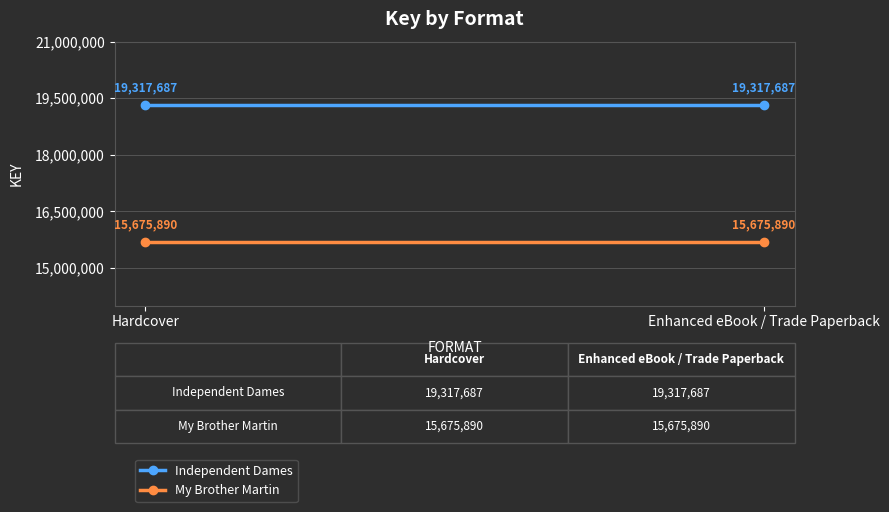

What is the label of the 2nd point from the left?

Enhanced eBook / Trade Paperback